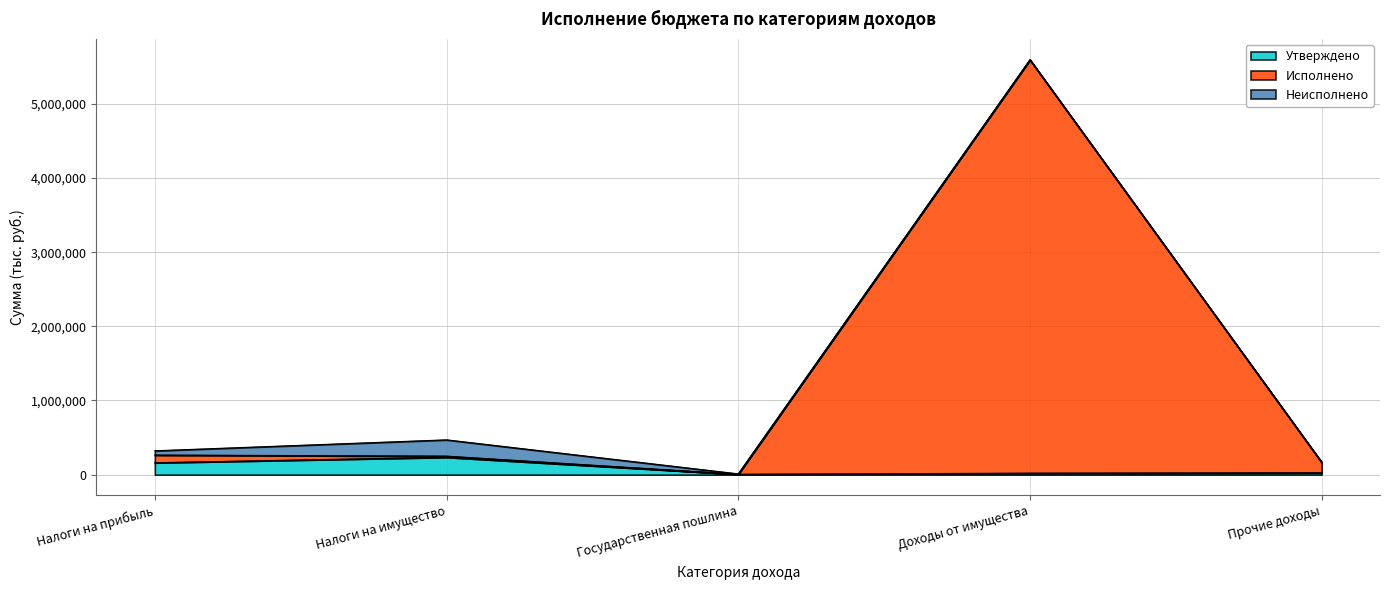

What are all the series names shown in the legend?

Утверждено, Исполнено, Неисполнено